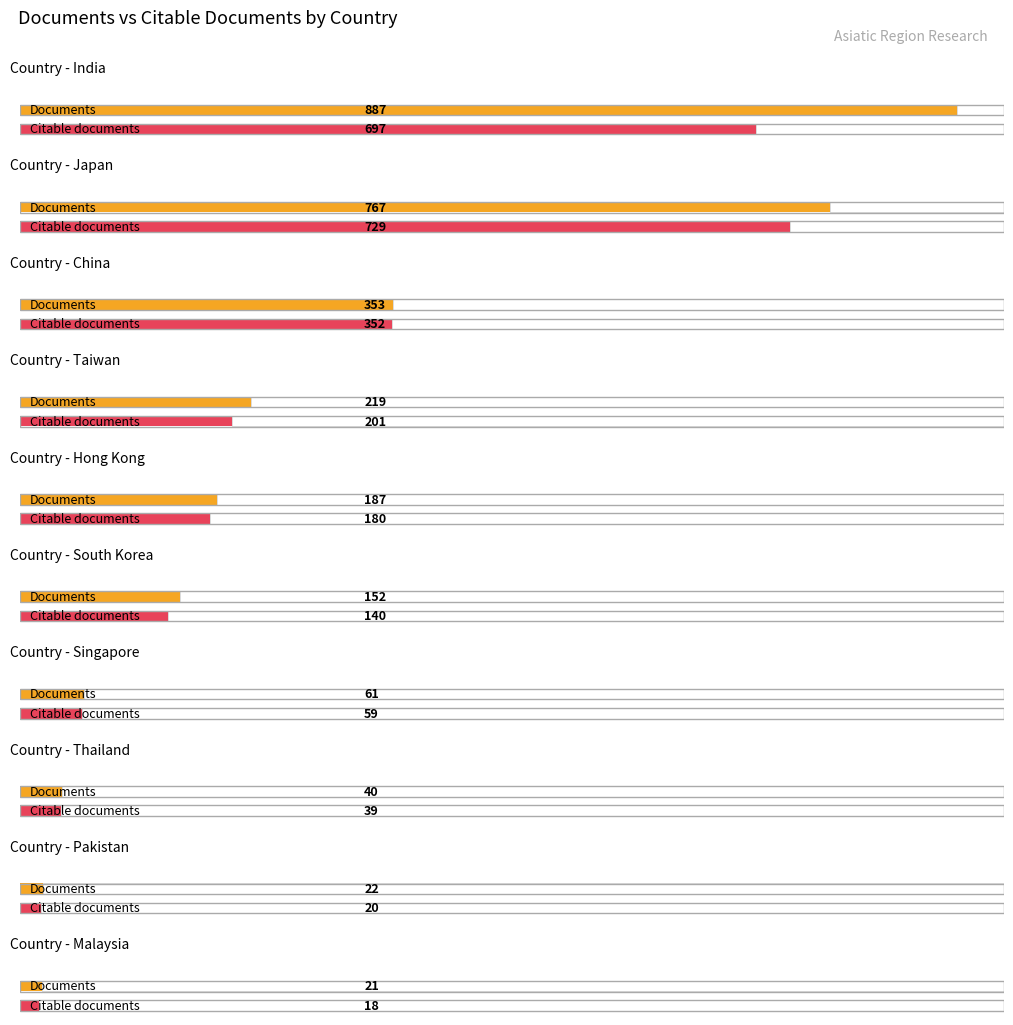

Reading right to left, extract all data points from this chart.

Documents: Malaysia=21	Pakistan=22	Thailand=40	Singapore=61	South Korea=152	Hong Kong=187	Taiwan=219	China=353	Japan=767	India=887
Citable documents: Malaysia=18	Pakistan=20	Thailand=39	Singapore=59	South Korea=140	Hong Kong=180	Taiwan=201	China=352	Japan=729	India=697